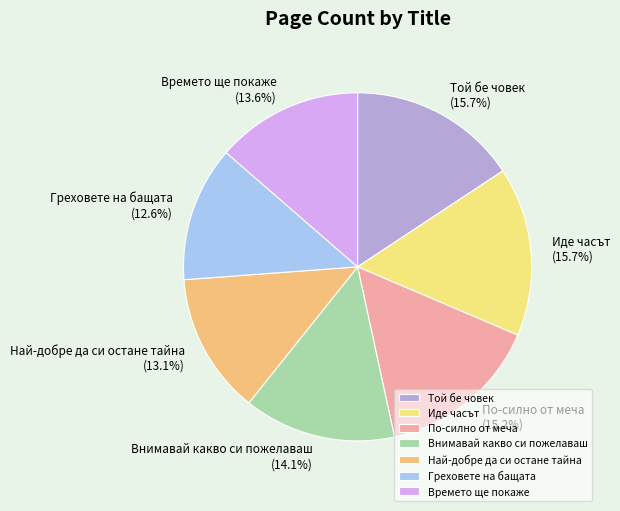

To the nearest percent, what is the difference between the largest and smallest slice percentages?

3%